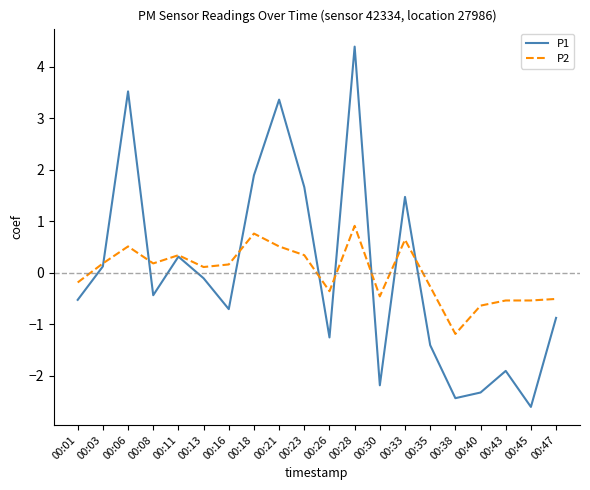

What is the difference between the P1 values at 00:23 and 00:16?

2.4